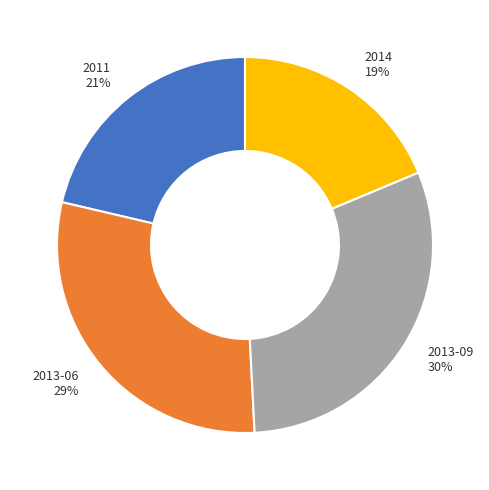

Does any single category account for the majority?

No